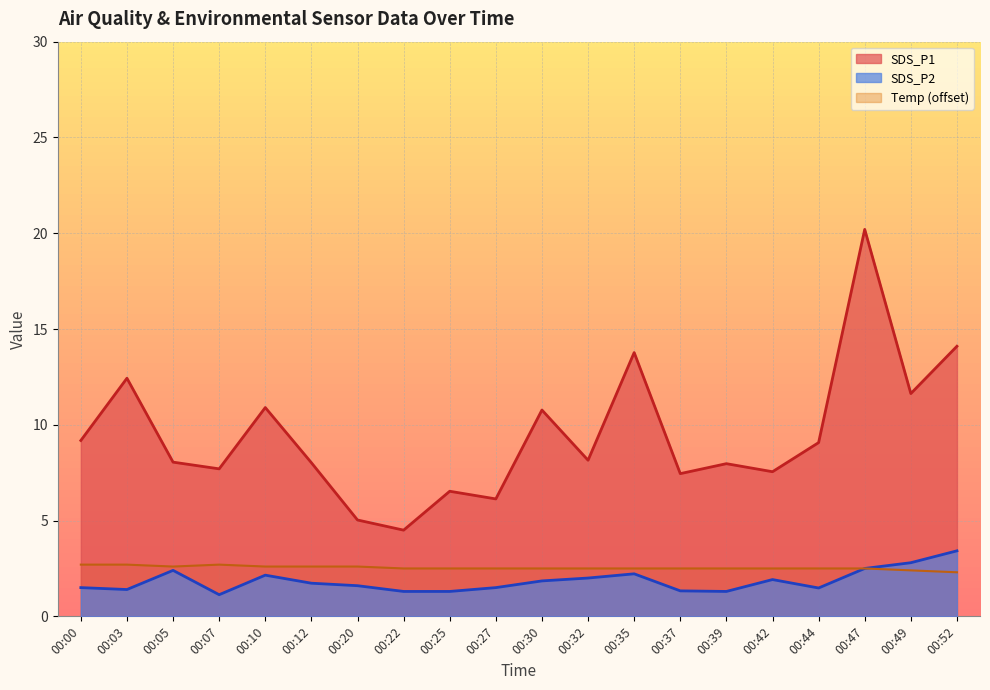

At 00:39, list the series in order from smallest to largest.

SDS_P2, Temp (offset), SDS_P1